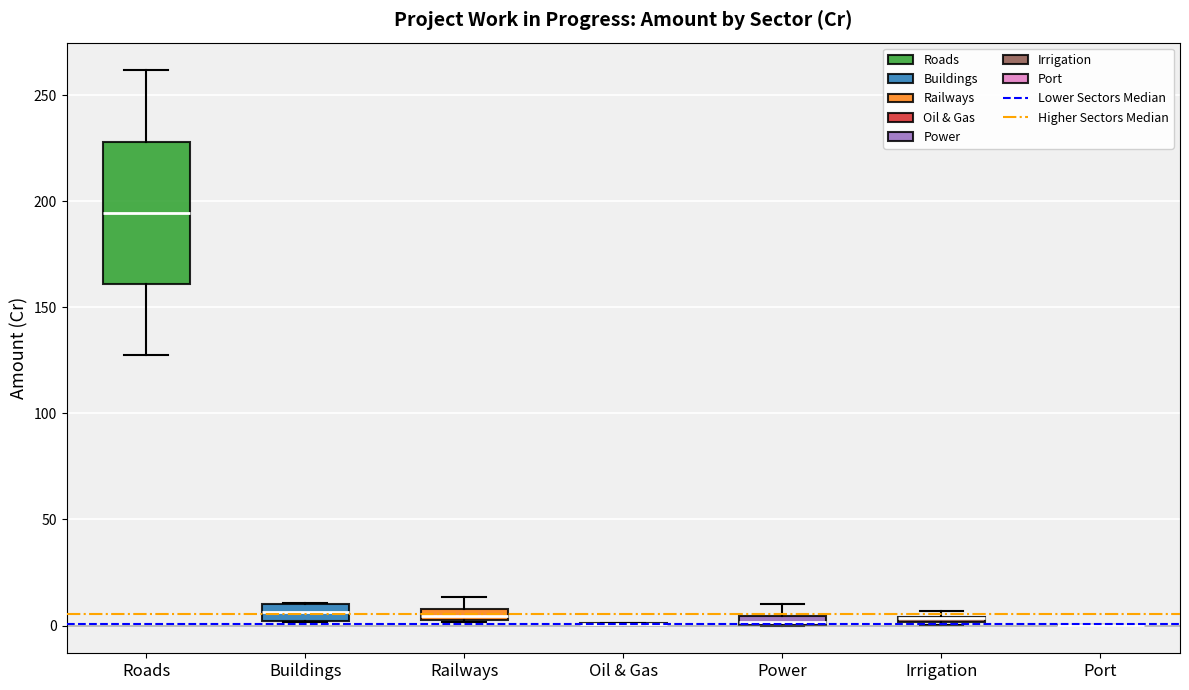

Where is the lower edge of the box for Power on the y-axis? The values are not printed on the chart, so give them approximately, as read against the axis.

0